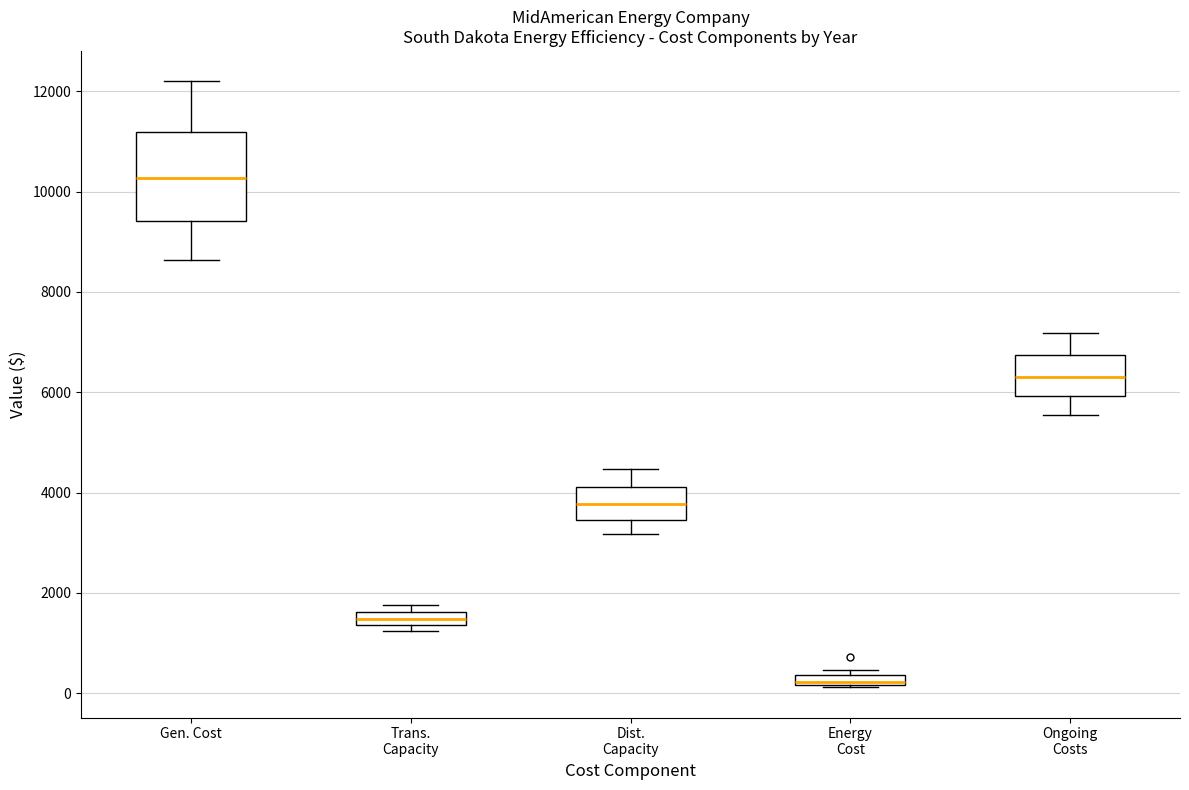

Where is the lower edge of the box for Dist. Capacity on the y-axis? The values are not printed on the chart, so give them approximately, as read against the axis.

3400